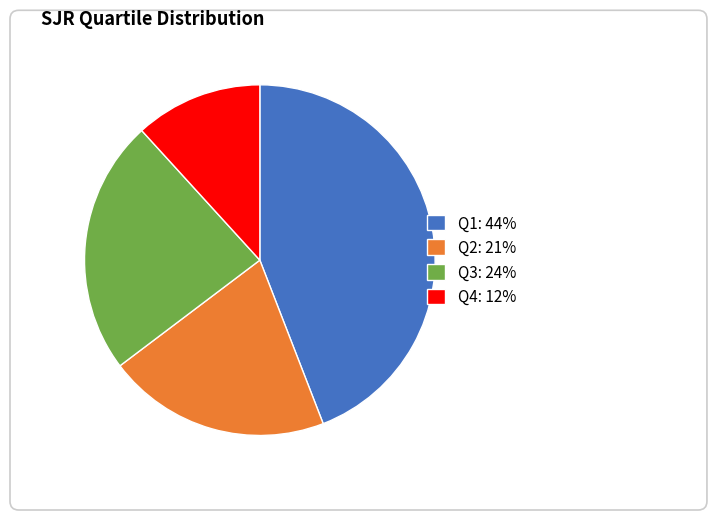

The Q2: 21% slice represents 9% of the pie. True or false?

False